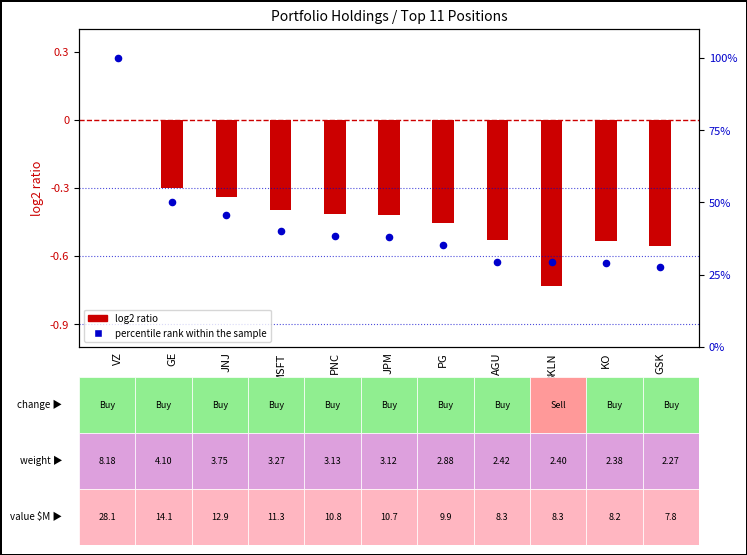

What is the change in value from PNC to BKLN?

-8.9